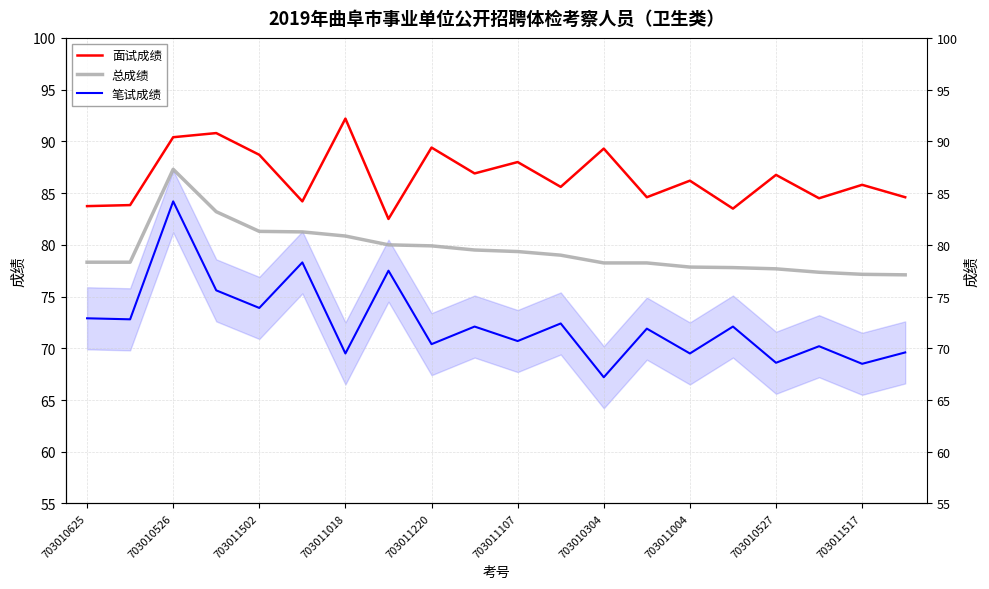

The 总成绩 series shows 133.8 at 15. True or false?

False